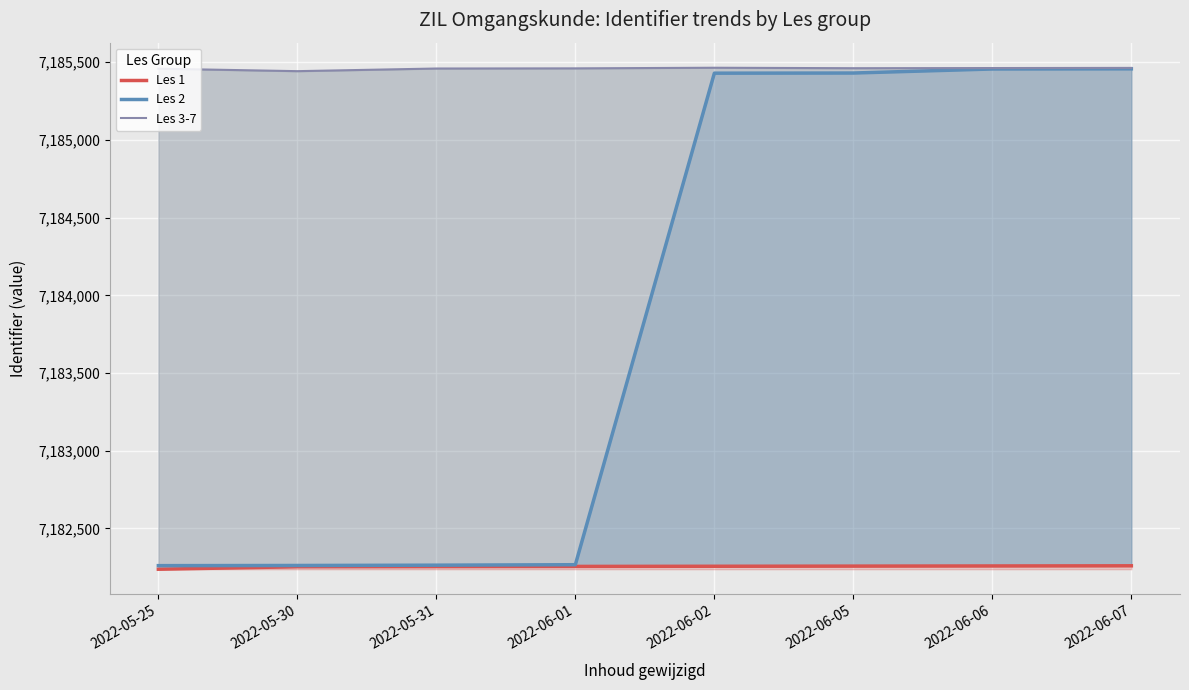

Reading right to left, extract all data points from this chart.

Les 1: 2022-06-07=7182260	2022-06-06=7182259	2022-06-05=7182258	2022-06-02=7182257	2022-06-01=7182256	2022-05-31=7182255	2022-05-30=7182254	2022-05-25=7182238
Les 2: 2022-06-07=7185457	2022-06-06=7185456	2022-06-05=7185430	2022-06-02=7185429	2022-06-01=7182267	2022-05-31=7182264	2022-05-30=7182262	2022-05-25=7182261
Les 3-7: 2022-06-07=7185463	2022-06-06=7185462	2022-06-05=7185461	2022-06-02=7185464	2022-06-01=7185460	2022-05-31=7185459	2022-05-30=7185442	2022-05-25=7185458